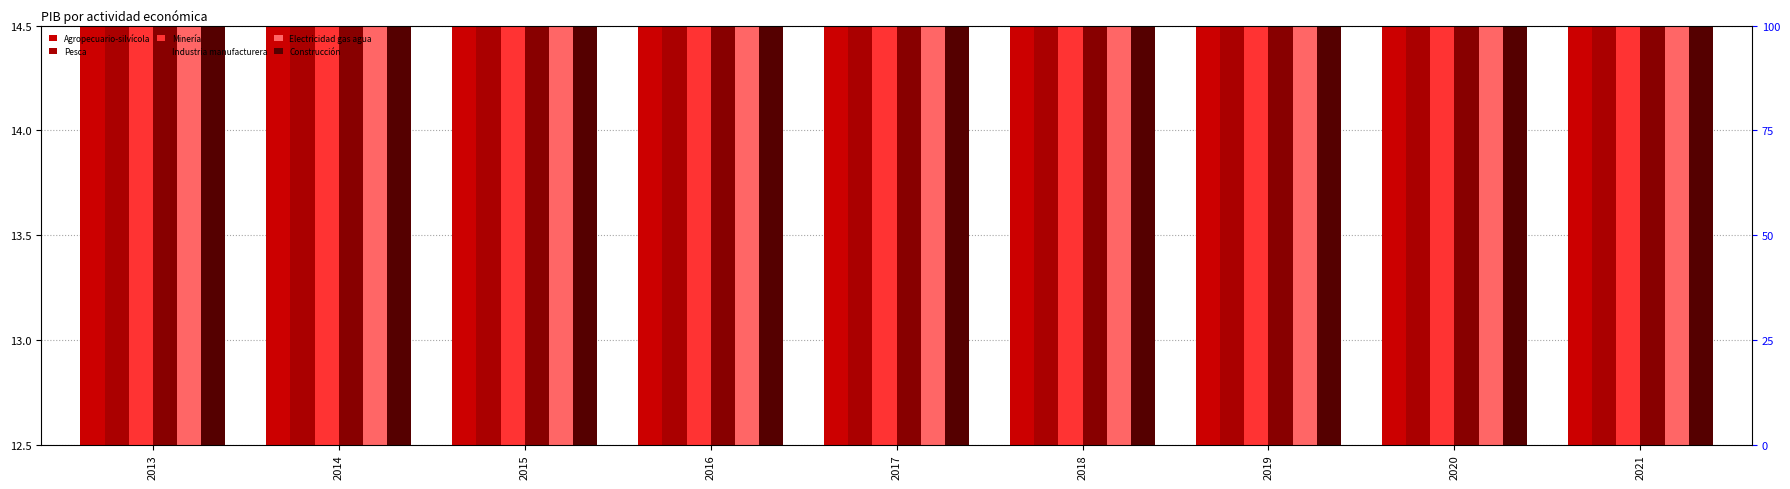

Which series has the largest total across all categories?

Industria manufacturera